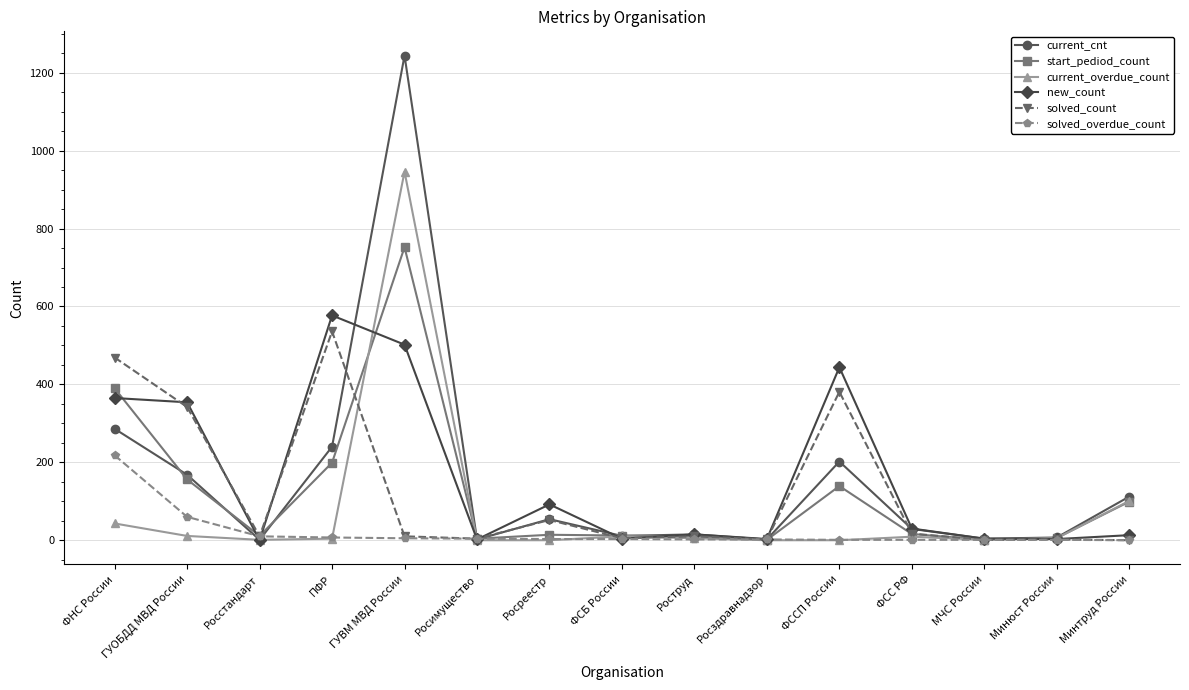

What is the average value of the current_cnt series?

158